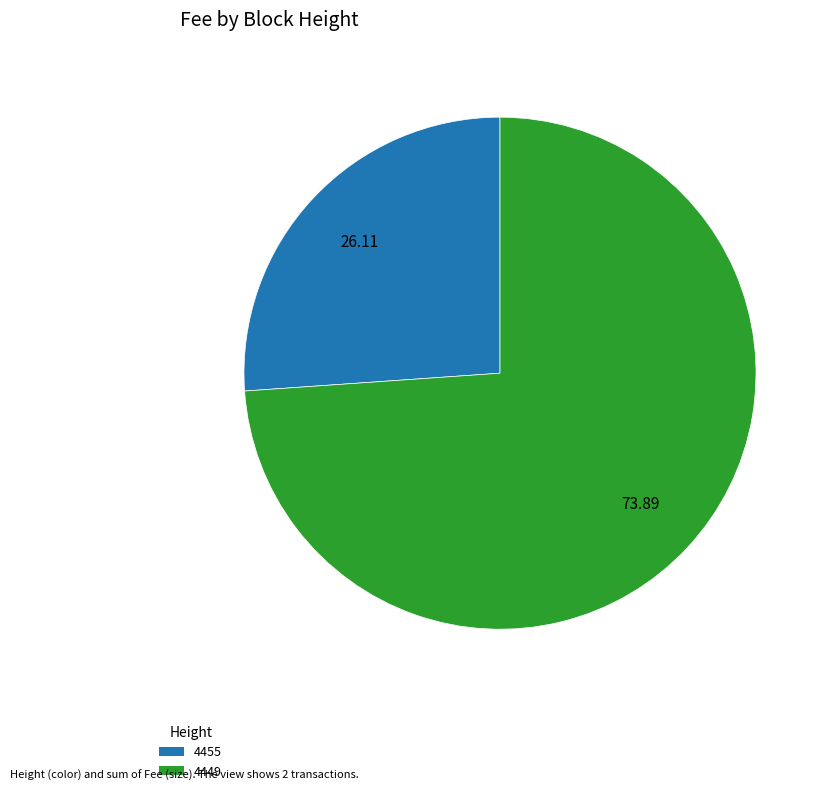

Do 4455 and 4449 together represent more than half of the pie?

Yes